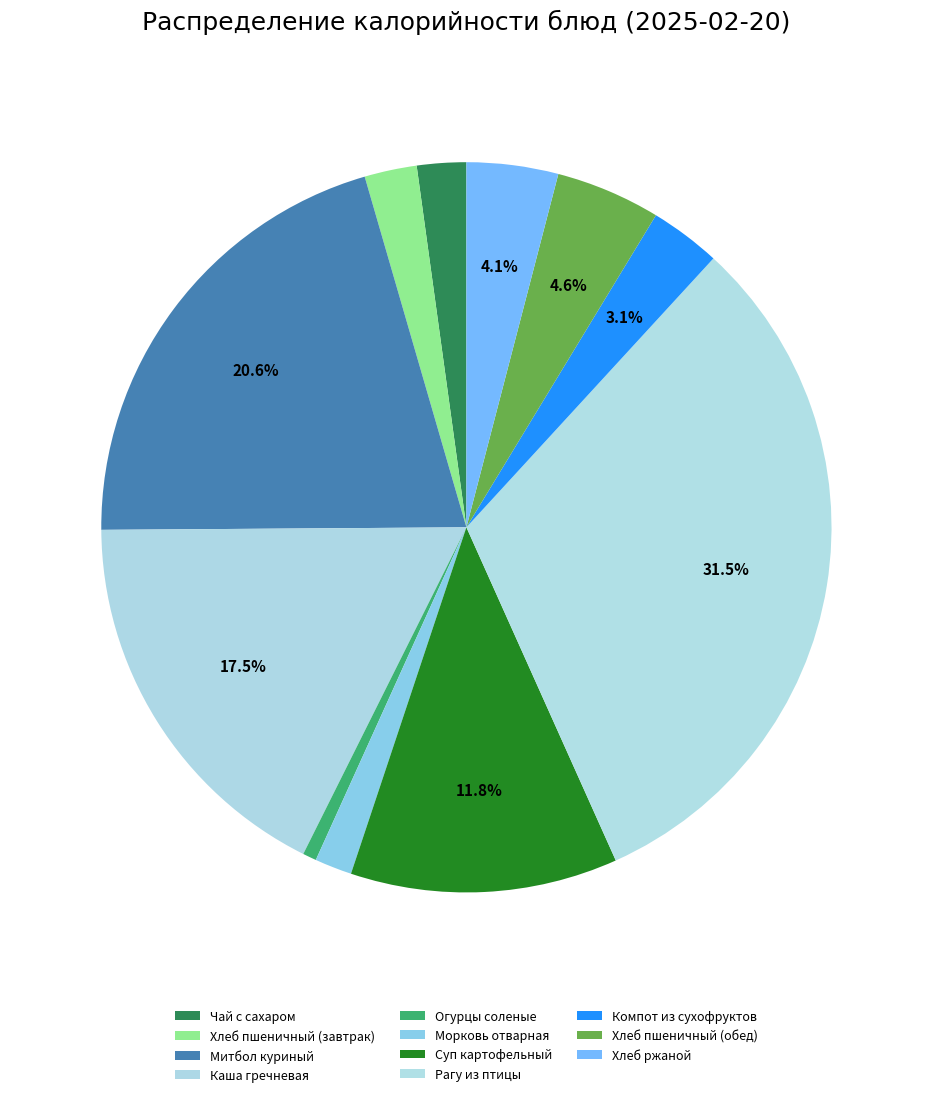

The Компот из сухофруктов slice represents 1% of the pie. True or false?

False